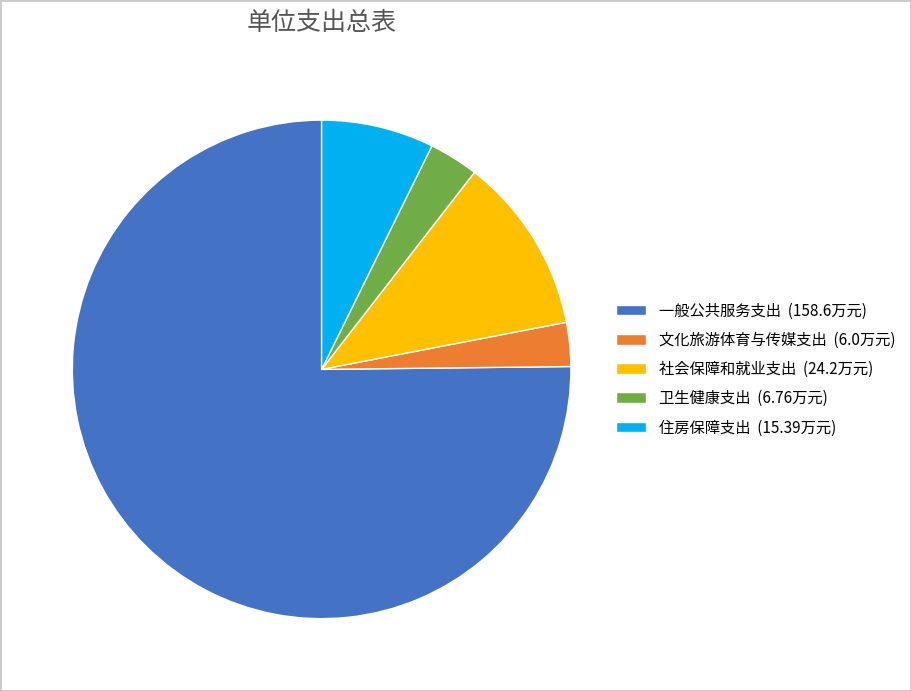

Which has a higher value, 住房保障支出 (15.39万元) or 社会保障和就业支出 (24.2万元)?

社会保障和就业支出 (24.2万元)